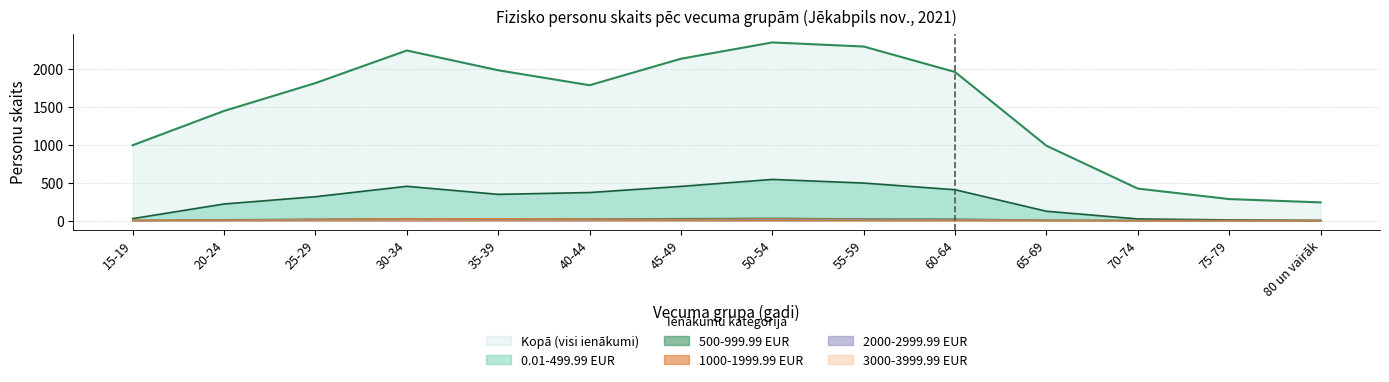

Is it true that 500-999.99 EUR equals 31 at 50-54?

True